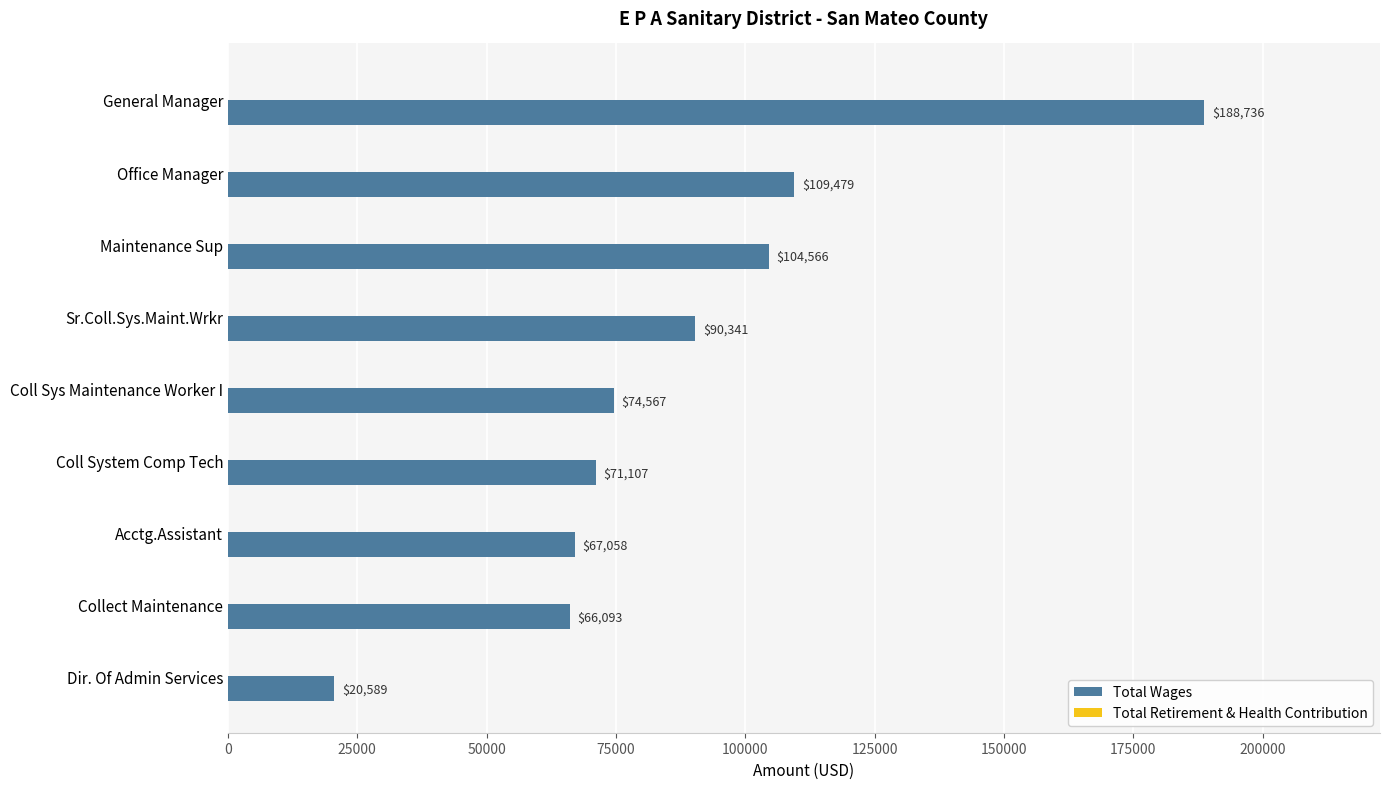

Reading top to bottom, list all the values displayed in this chart.

General Manager=188736	Office Manager=109479	Maintenance Sup=104566	Sr.Coll.Sys.Maint.Wrkr=90341	Coll Sys Maintenance Worker I=74567	Coll System Comp Tech=71107	Acctg.Assistant=67058	Collect Maintenance=66093	Dir. Of Admin Services=20589